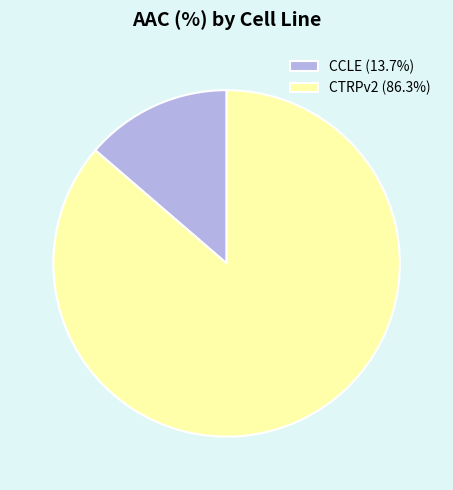

How many segments does this pie chart have?

2